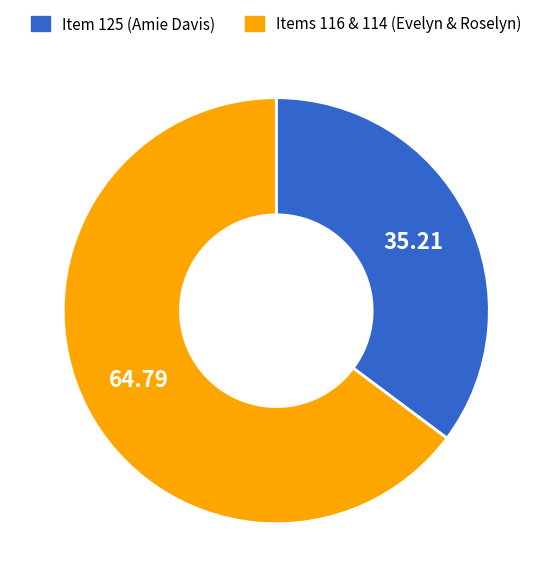

Does any single category account for the majority?

Yes